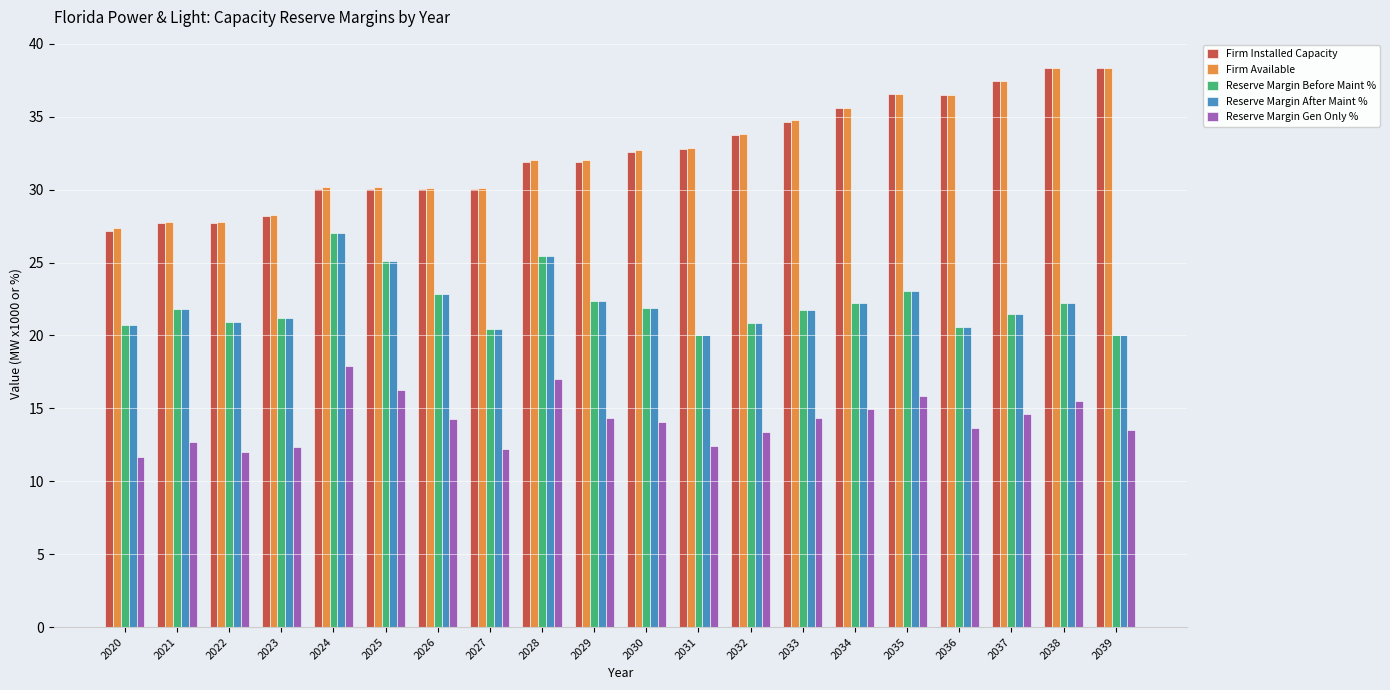

Is it true that Reserve Margin Gen Only % equals 4.1 at 2023?

False